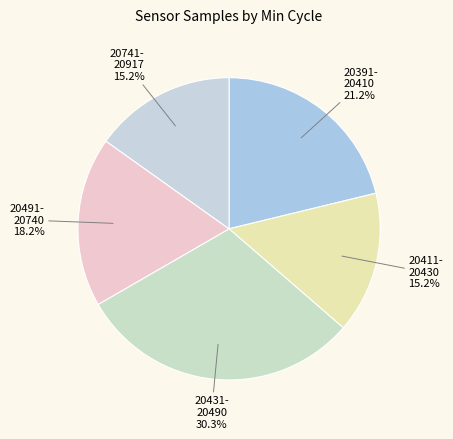

Which slice is the largest?

20431- 20490 30.3%